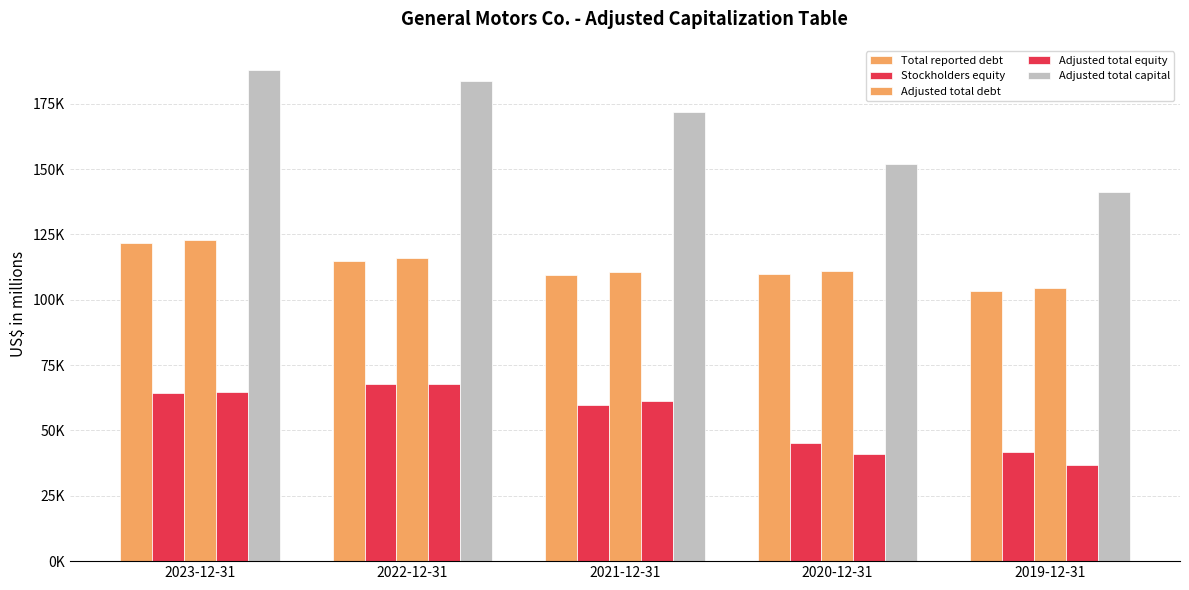

Are the bars grouped side by side (vs. stacked)?

Yes